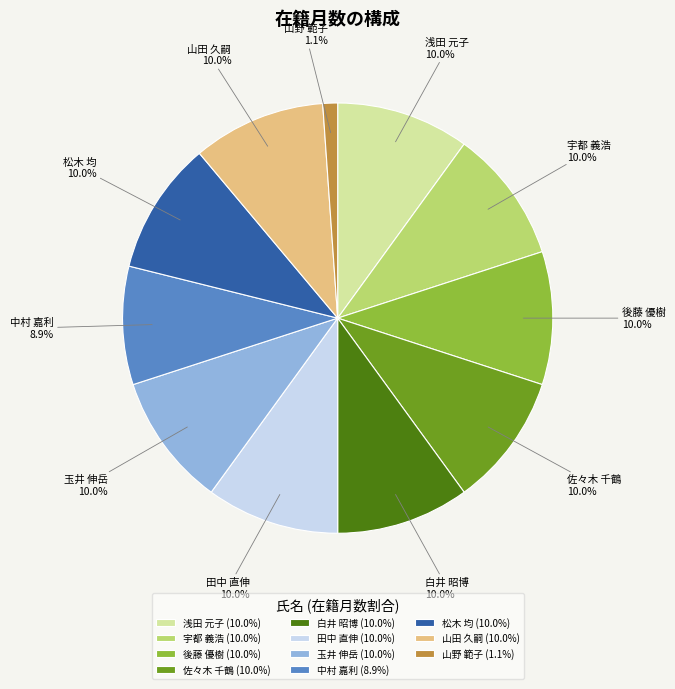

Does 浅田 元子 represent more than half of the total?

No